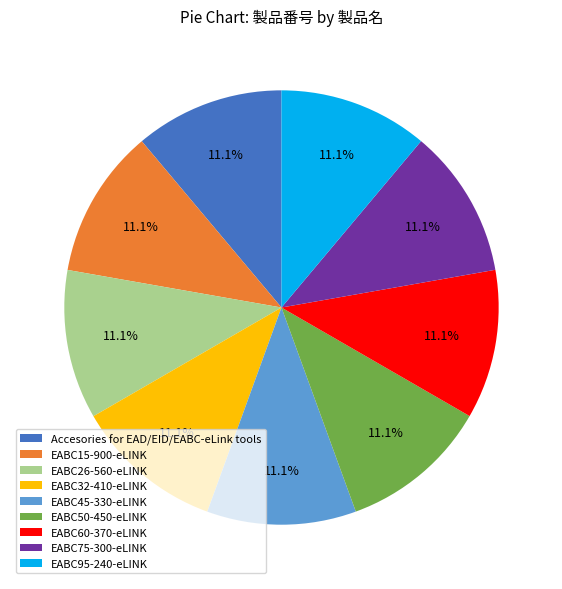

What is the ratio of the value at Accesories for EAD/EID/EABC-eLink tools to the value at EABC95-240-eLINK?

1.0